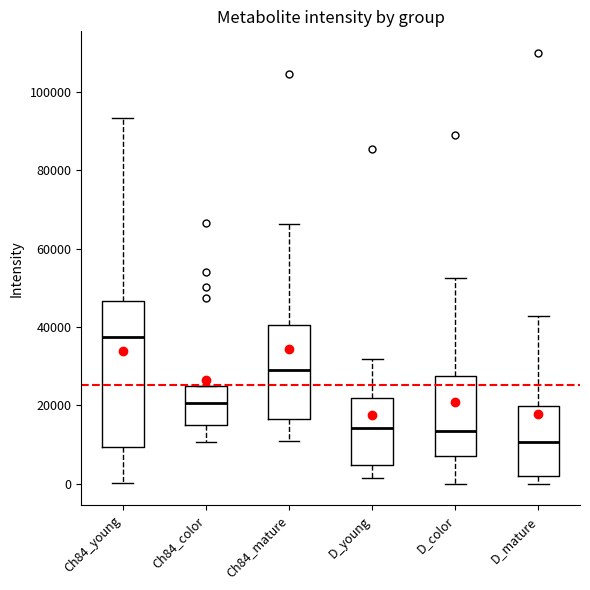

Which box has the highest median line?

Ch84_young